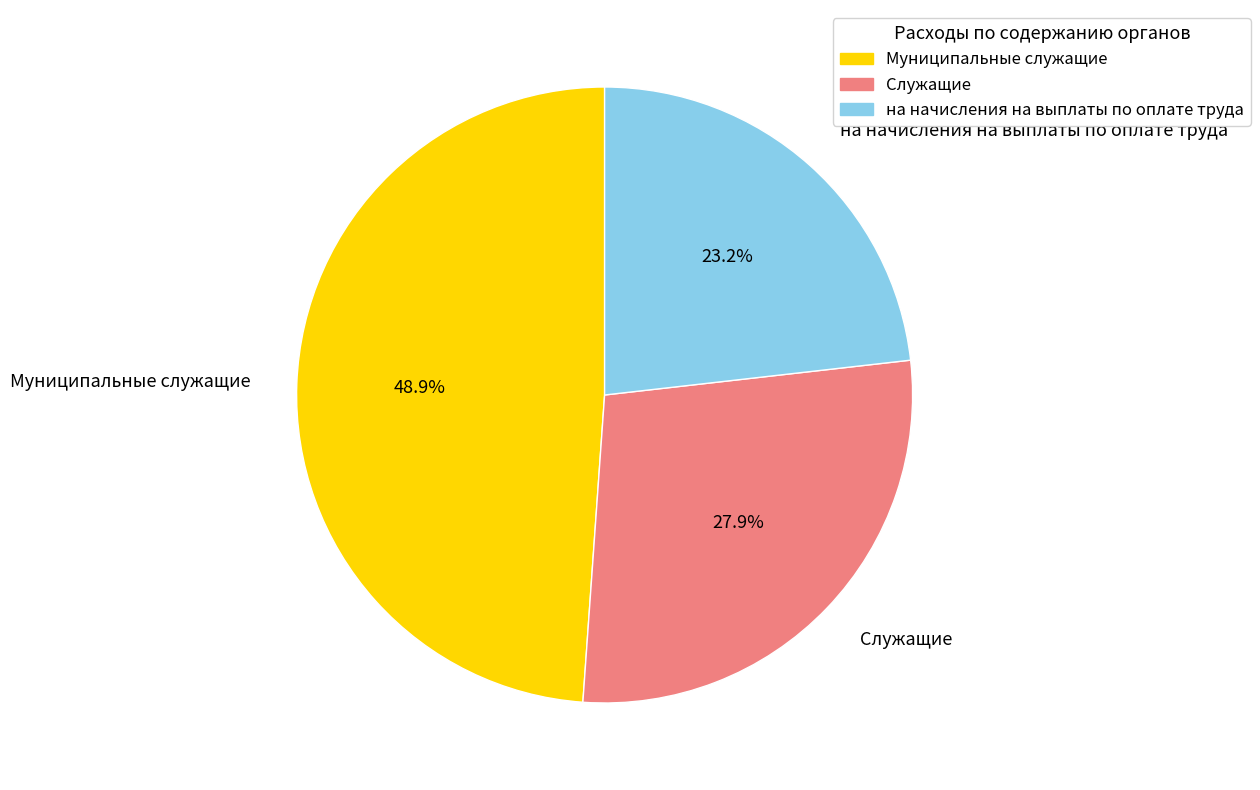

To the nearest percent, what is the average slice percentage?

33%